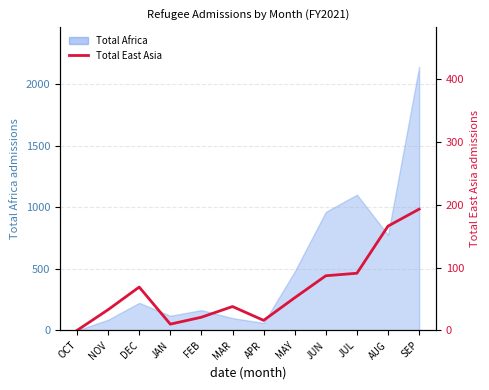

Reading left to right, extract all data points from this chart.

0	33	69	10	21	38	16	52	87	91	166	193